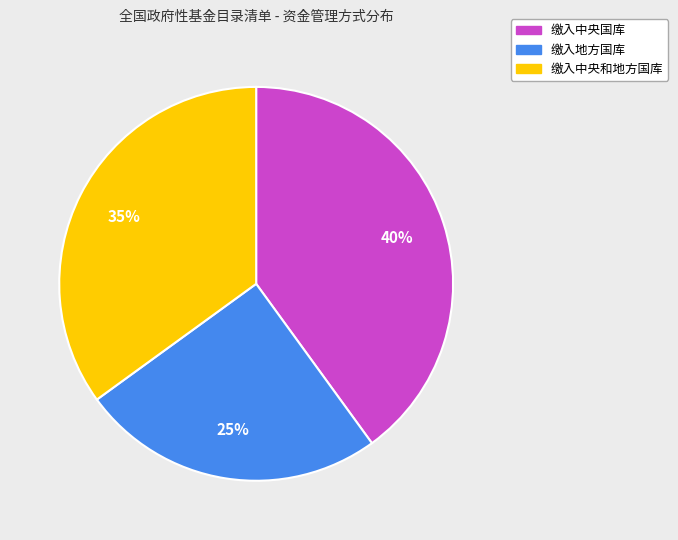

To the nearest percent, what portion does 缴入中央国库 represent?

40%